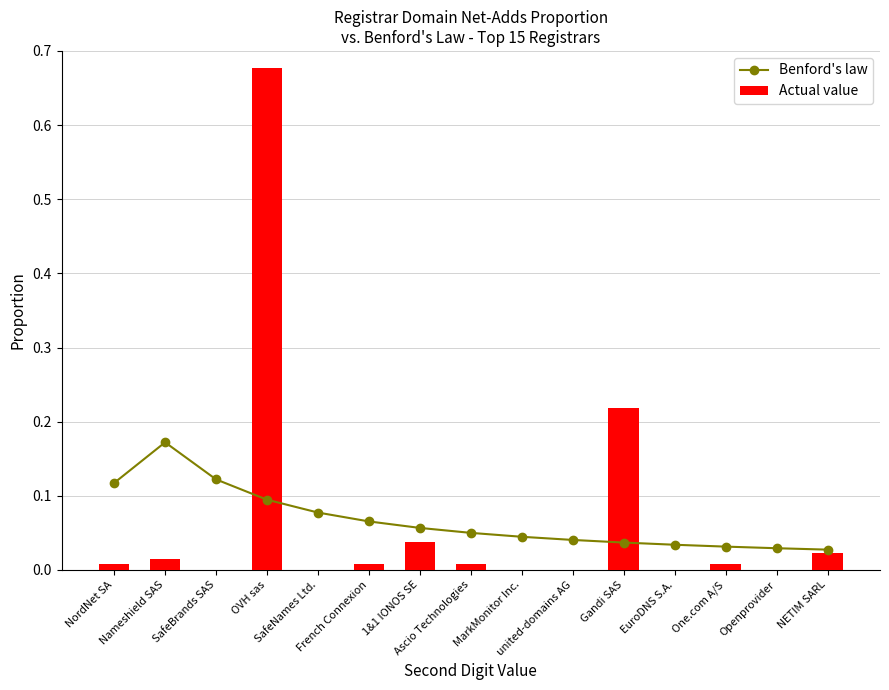

Which category has the lowest value across all series?

SafeBrands SAS